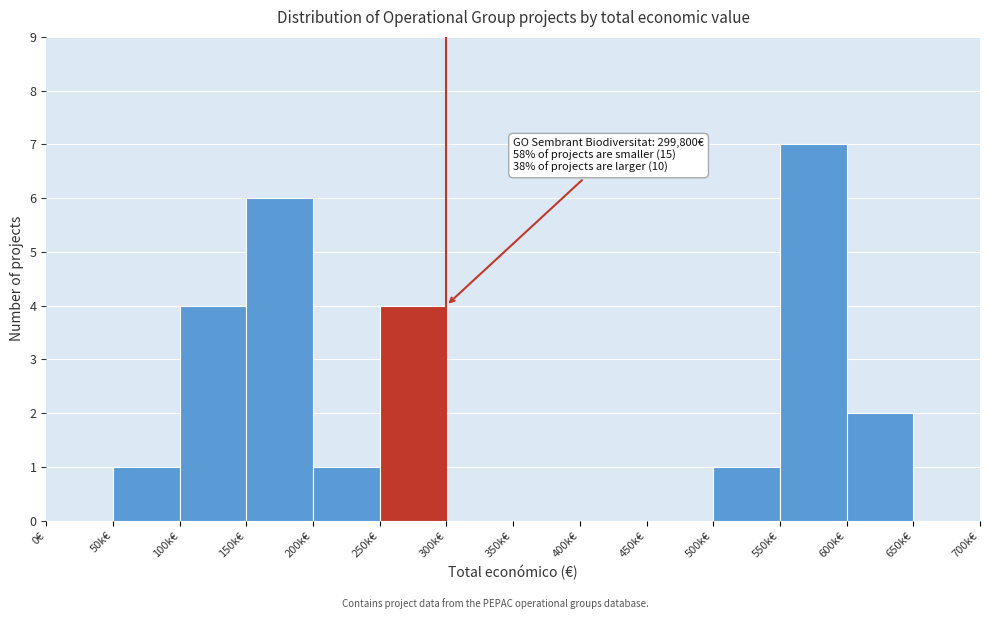

Reading right to left, extract all data points from this chart.

650k€=0	600k€=2	550k€=7	500k€=1	450k€=0	400k€=0	350k€=0	300k€=0	250k€=4	200k€=1	150k€=6	100k€=4	50k€=1	0€=0